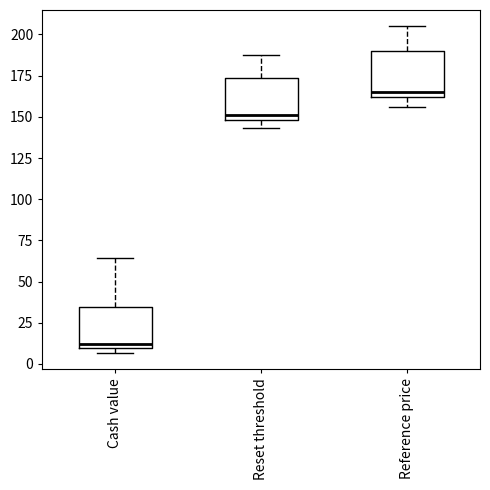

Which box has the lowest median line?

Cash value